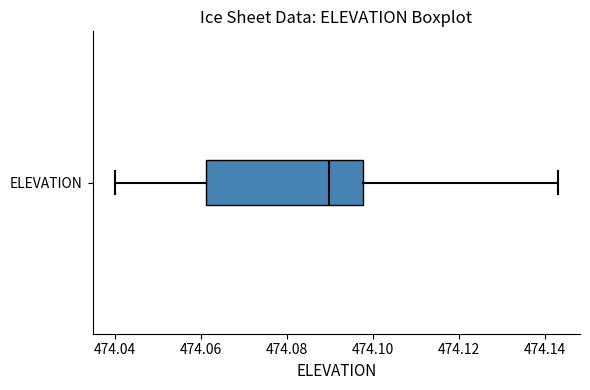

Where does the right whisker of the box for ELEVATION end on the x-axis? The values are not printed on the chart, so give them approximately, as read against the axis.

474.144